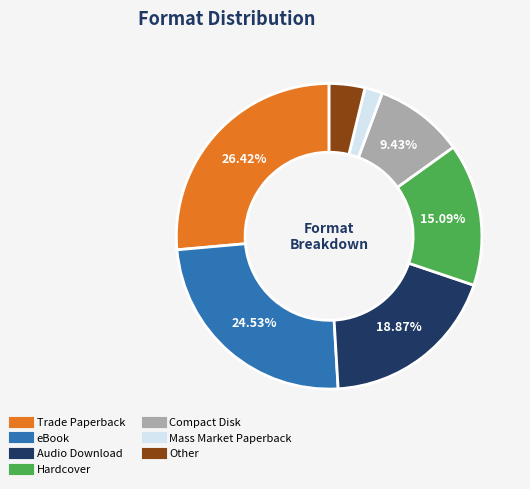

Does any single category account for the majority?

No